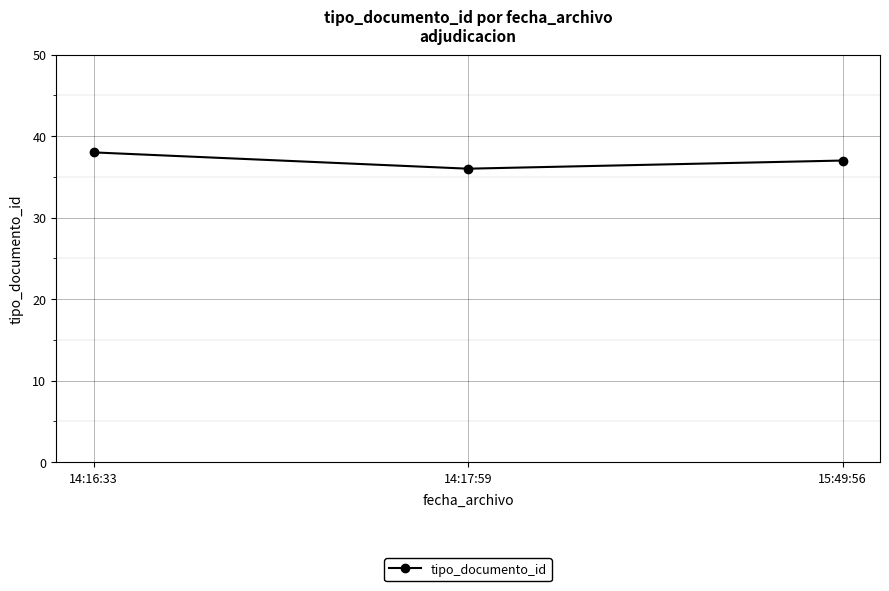

Between 14:16:33 and 15:49:56, which is larger?

14:16:33